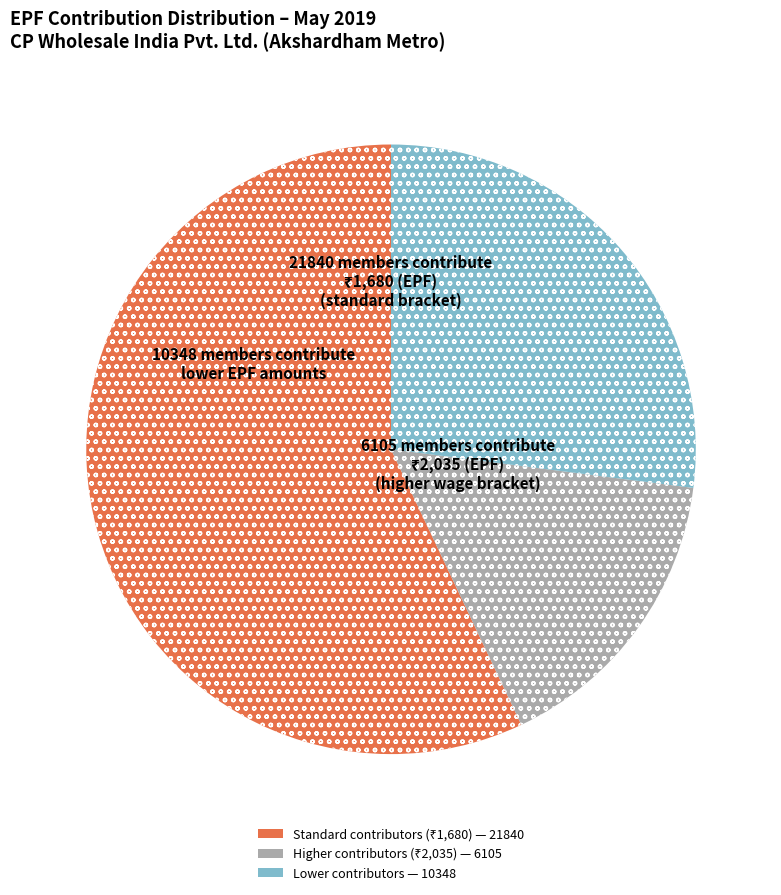

Is there any slice that represents more than half of the pie?

Yes